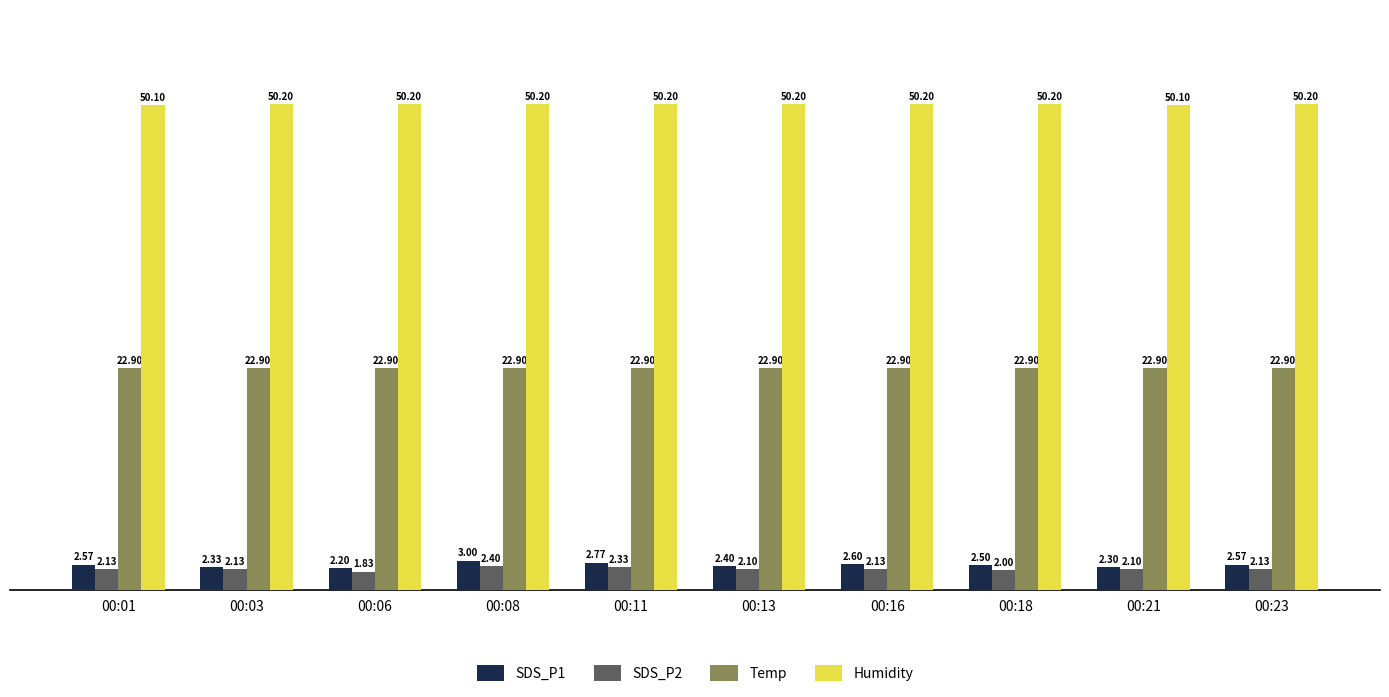

At which label is SDS_P1 closest to 2?

00:06